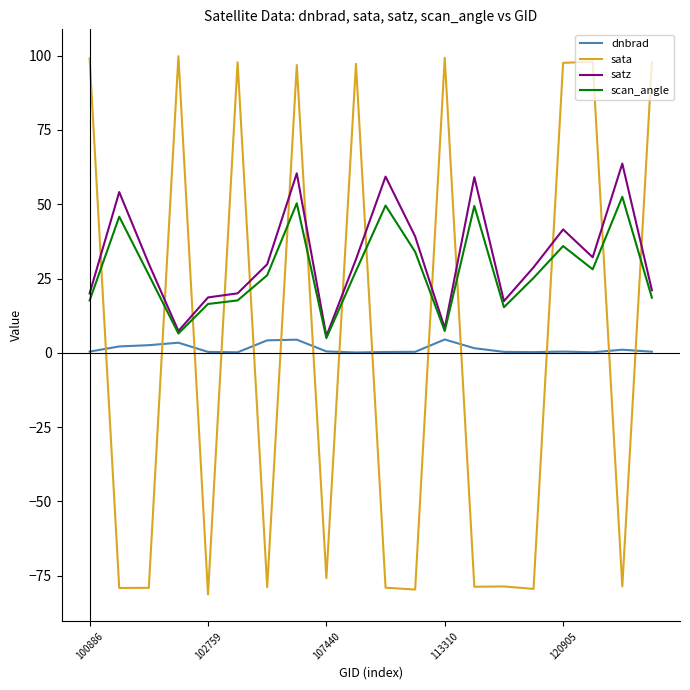

What is the difference between the second highest and minimum values in the dnbrad series?

4.3